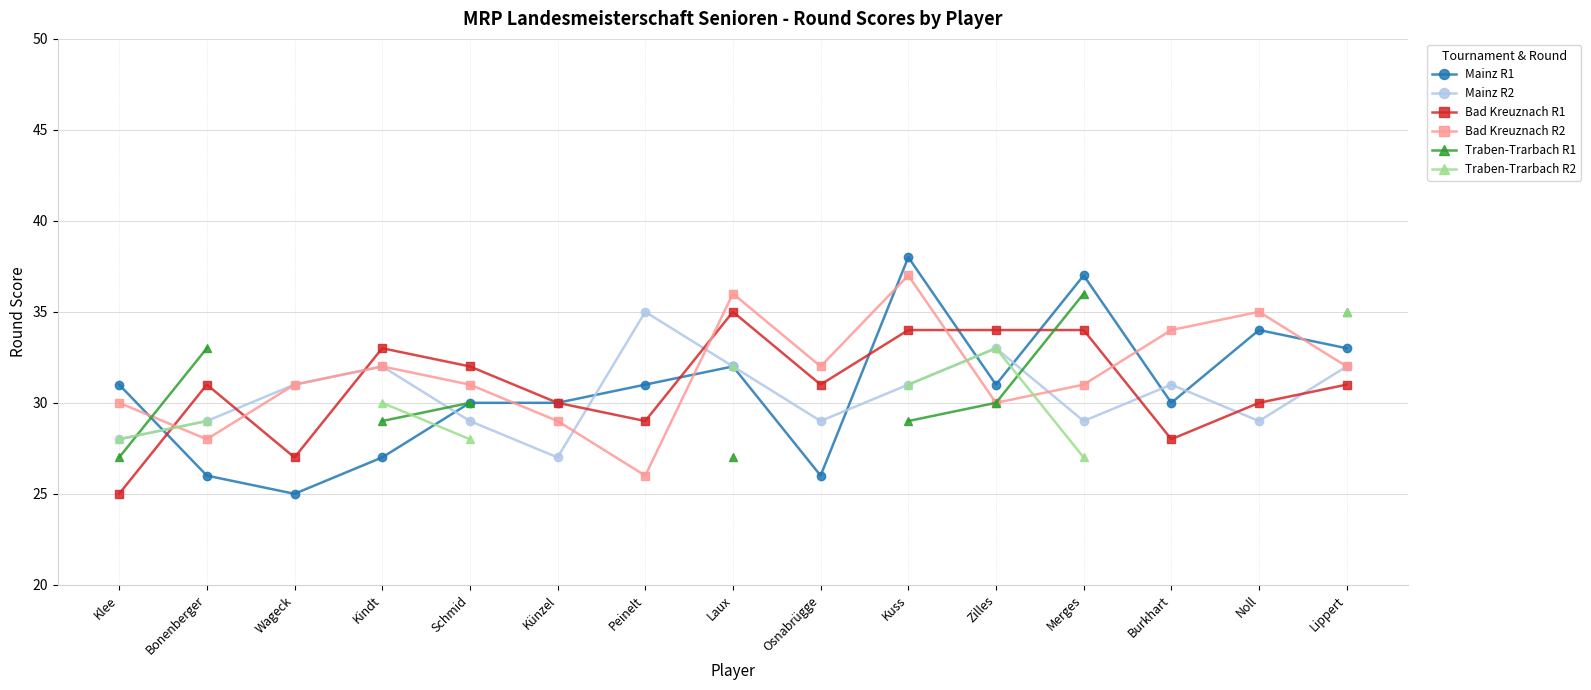

How many series are shown in this chart?

6